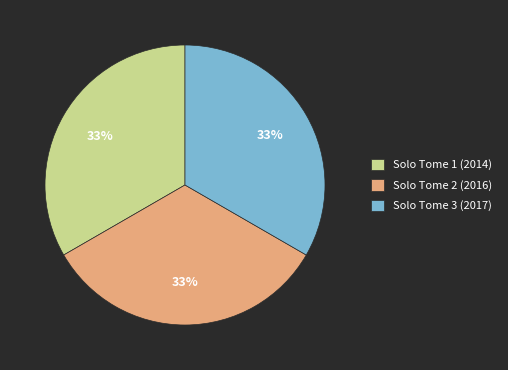

Does Solo Tome 2 (2016) represent more than half of the total?

No